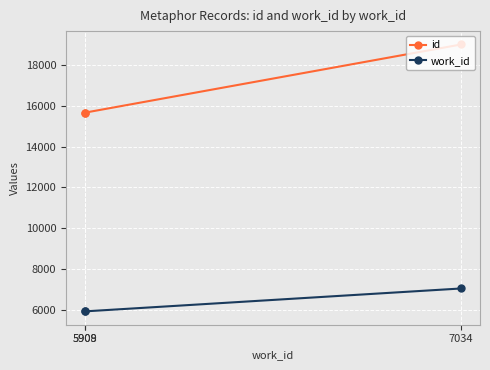

Count the number of data series in this chart.

2